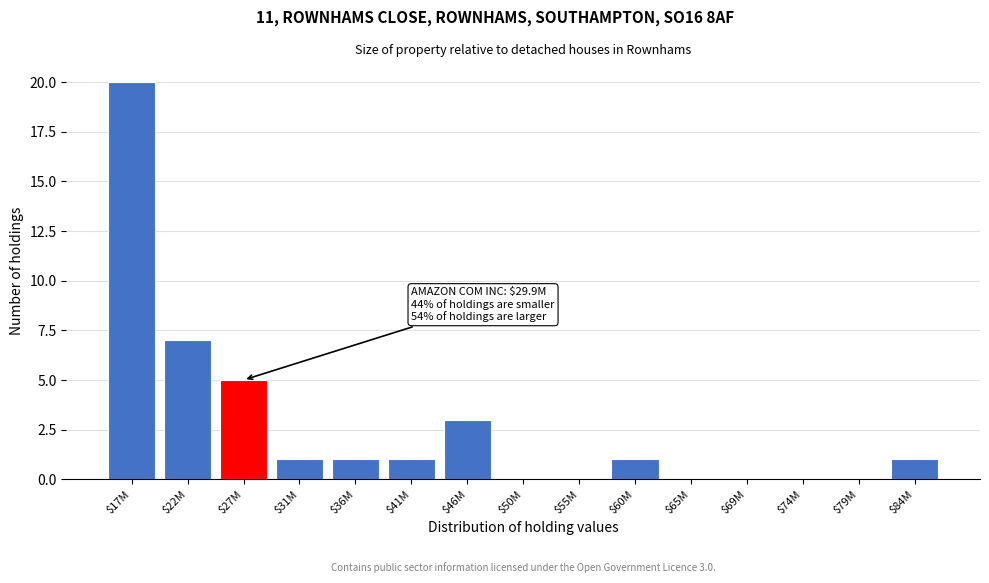

Where is the data nearest to the value 10?

$22M